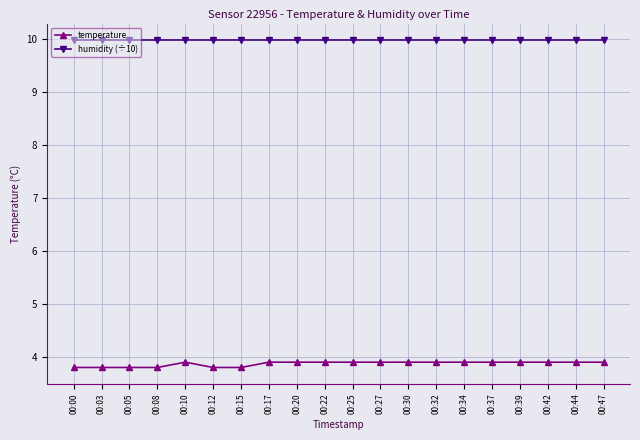

What are all the series names shown in the legend?

temperature, humidity (÷10)